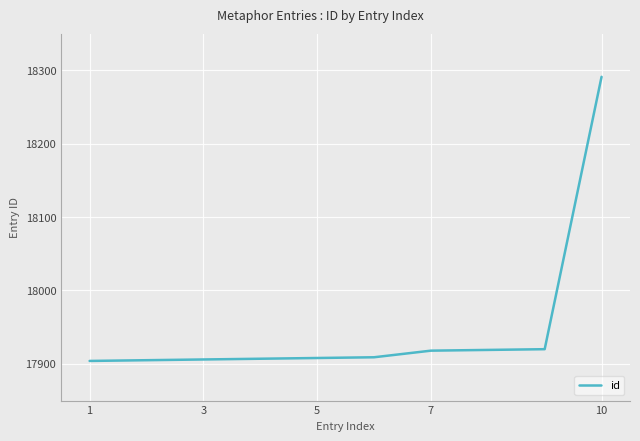

What is the difference between the maximum and minimum values?

387